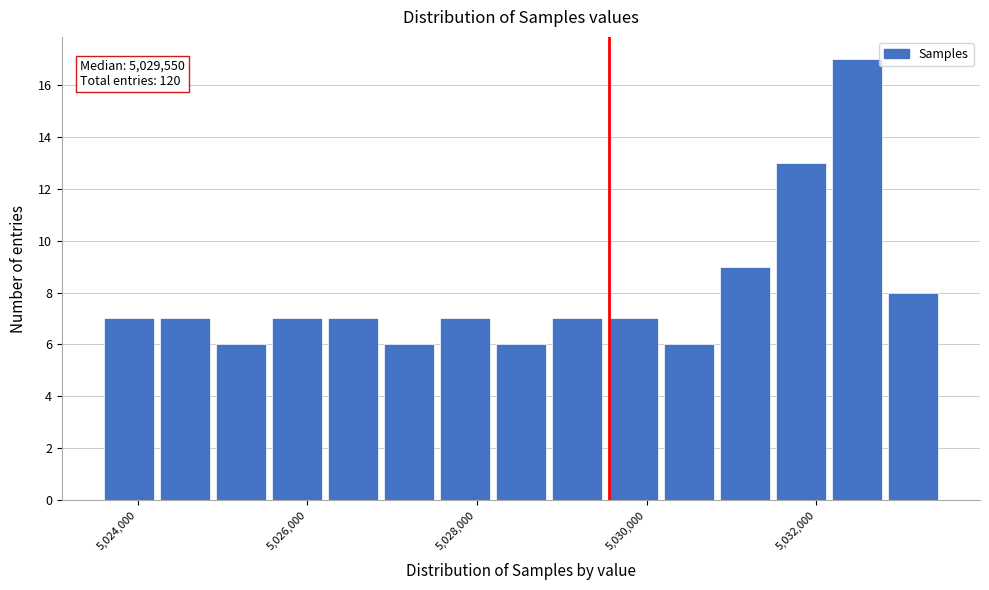

Read against the x-axis, roughly where is the centre of the tallest bar?

5032400